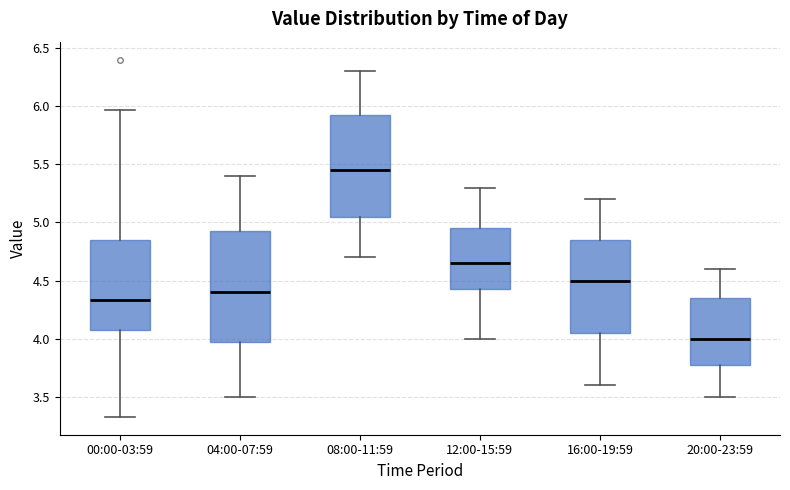

Reading left to right, transcribe this box plot: for each box, give where its median line is, the range the box spans, and where its two whiskers end, as read against the y-axis. The values are not printed on the chart, so give them approximately, as read against the axis.

00:00-03:59: median 4.35, box 4.10 to 4.85, whiskers 3.35 to 5.95
04:00-07:59: median 4.40, box 4.00 to 4.95, whiskers 3.50 to 5.40
08:00-11:59: median 5.45, box 5.05 to 5.95, whiskers 4.70 to 6.30
12:00-15:59: median 4.65, box 4.45 to 4.95, whiskers 4.00 to 5.30
16:00-19:59: median 4.50, box 4.05 to 4.85, whiskers 3.60 to 5.20
20:00-23:59: median 4.00, box 3.80 to 4.35, whiskers 3.50 to 4.60